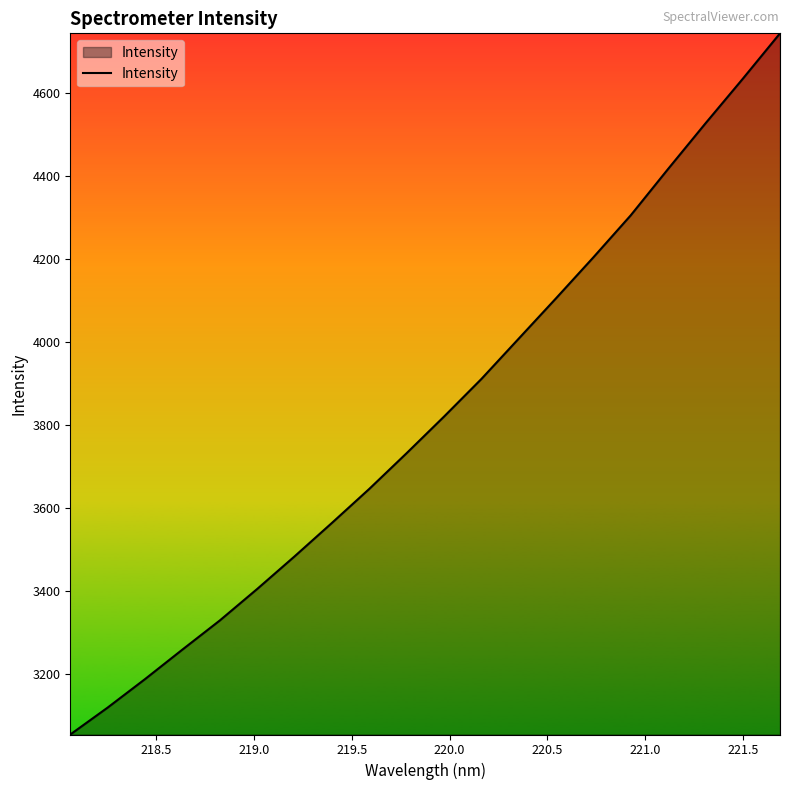

What is the greatest value displayed?

4743.6